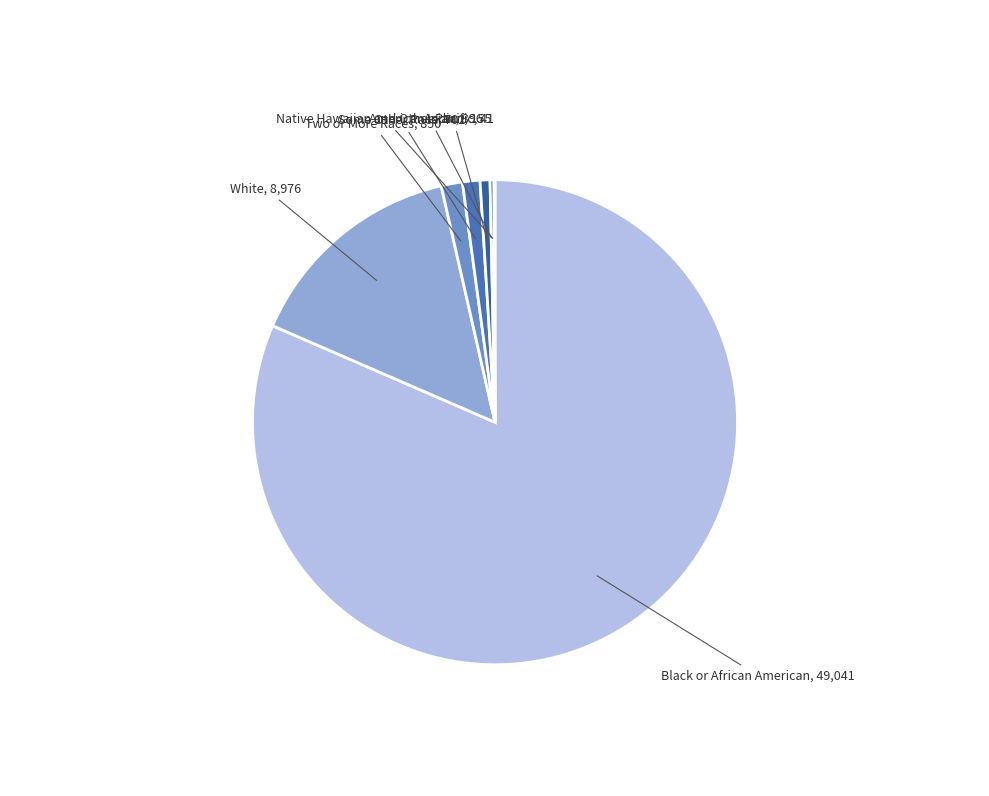

Does any single category account for the majority?

Yes